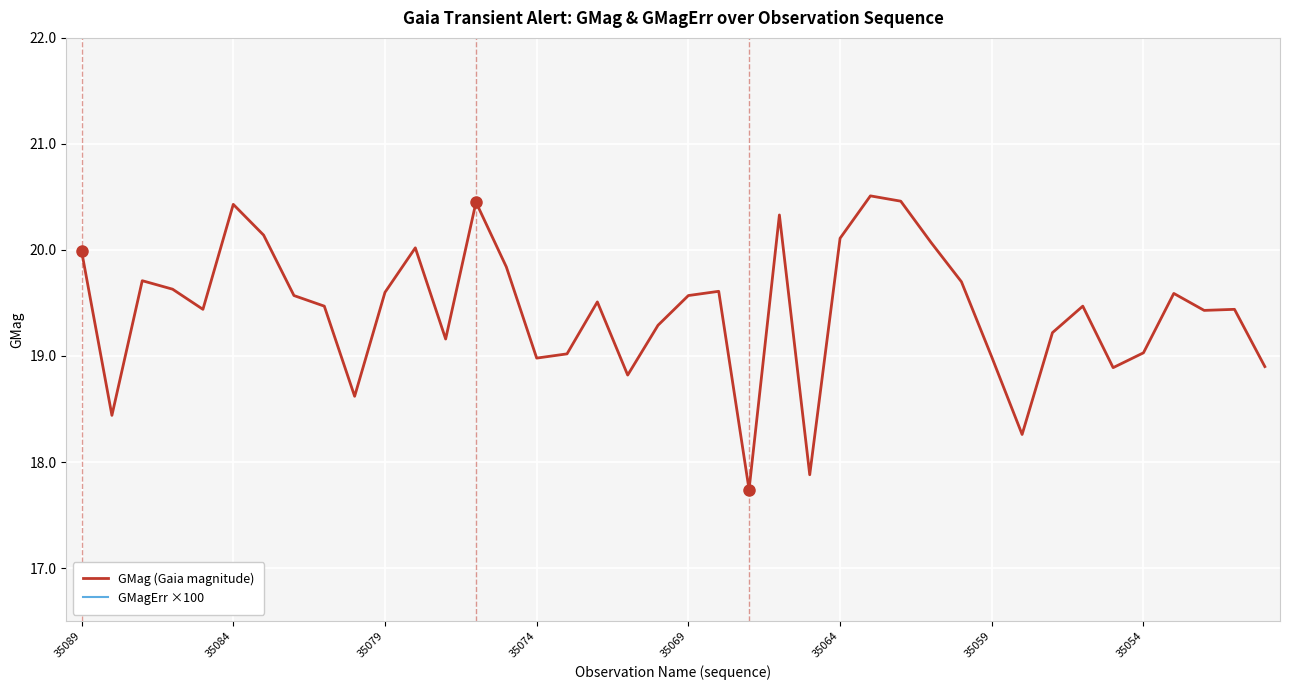

Is it true that GMag (Gaia magnitude) equals 25.7 at 35074?

False